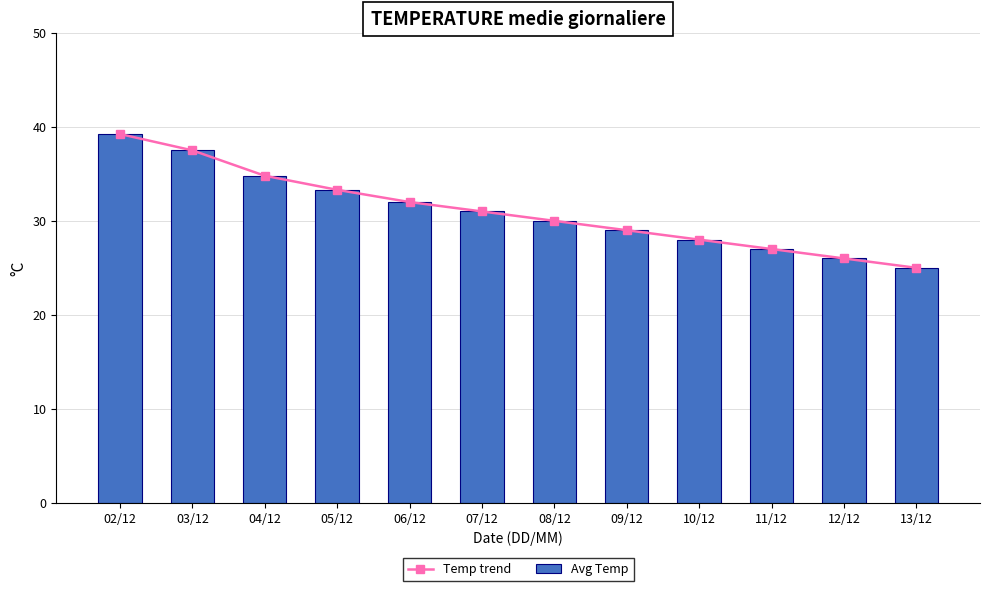

What is the average value of the Avg Temp series?

31.1